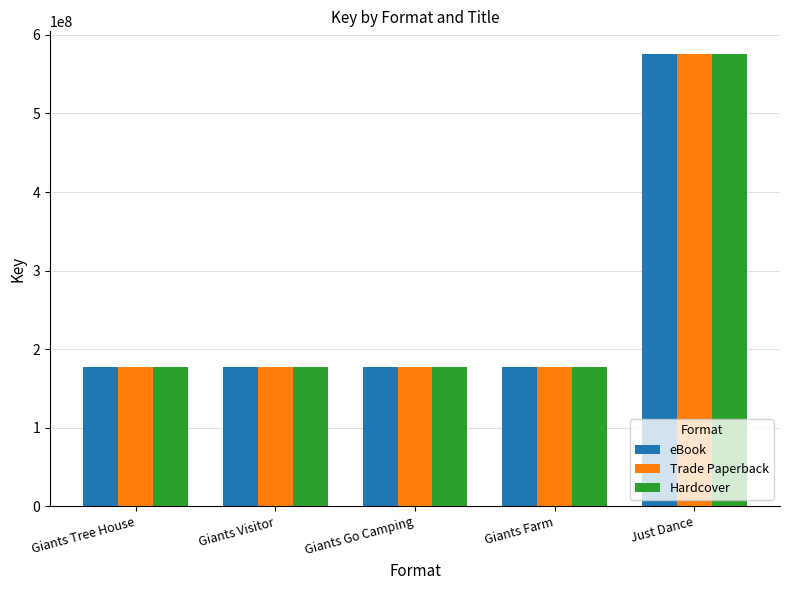

What is the sum of all eBook values?

1283411465